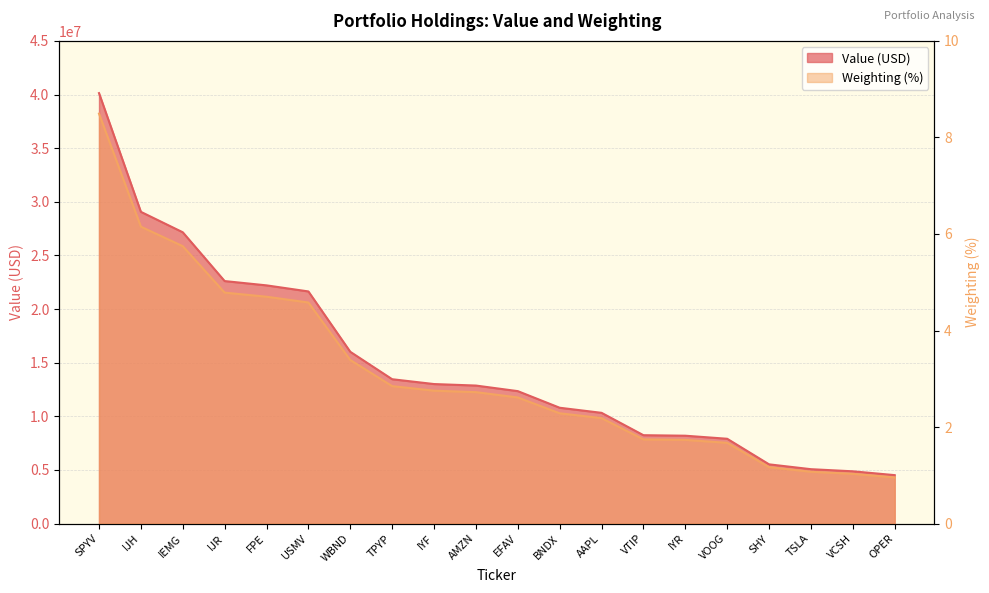

List the series in order of their peak value, highest first.

Value, Weighting